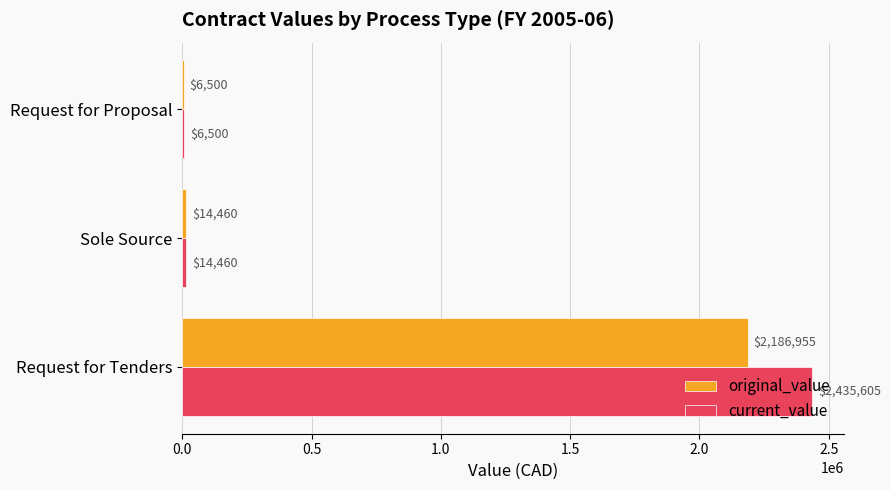

Between Request for Tenders and Sole Source, which series saw the biggest shift?

current_value